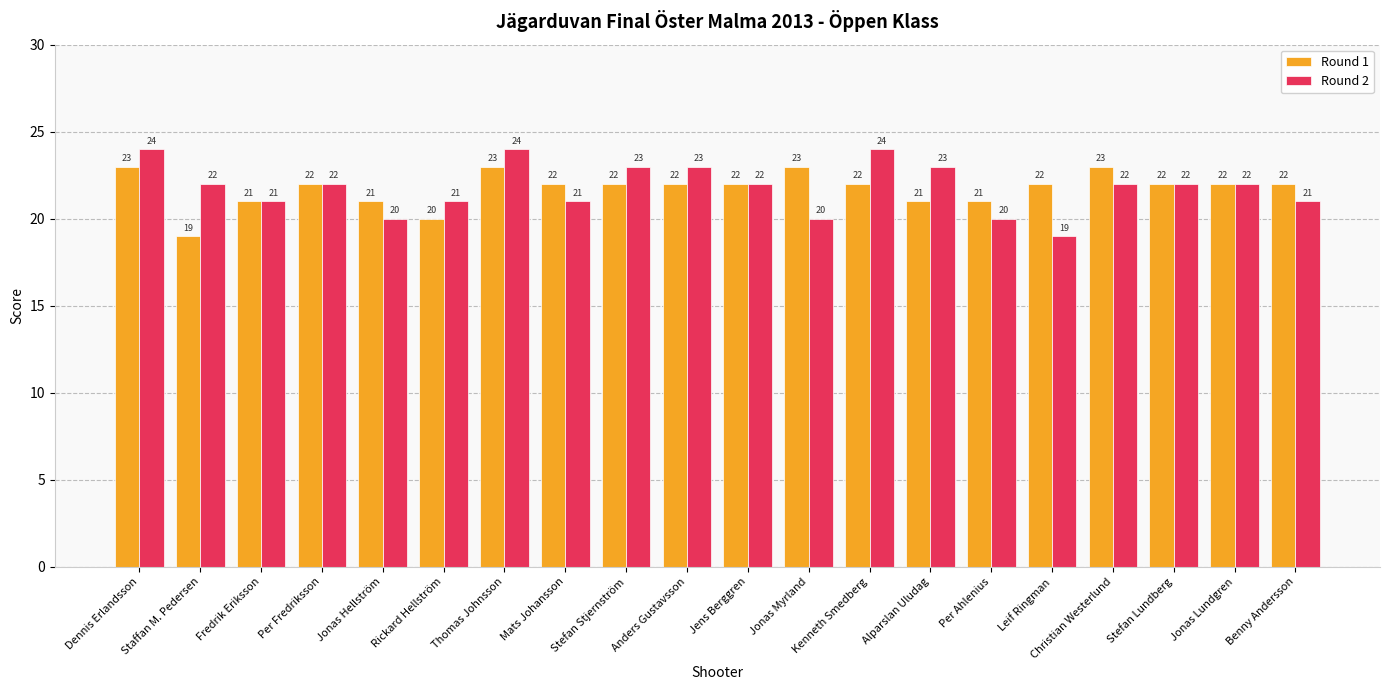

Read the Round 1 value at Per Ahlenius.

21